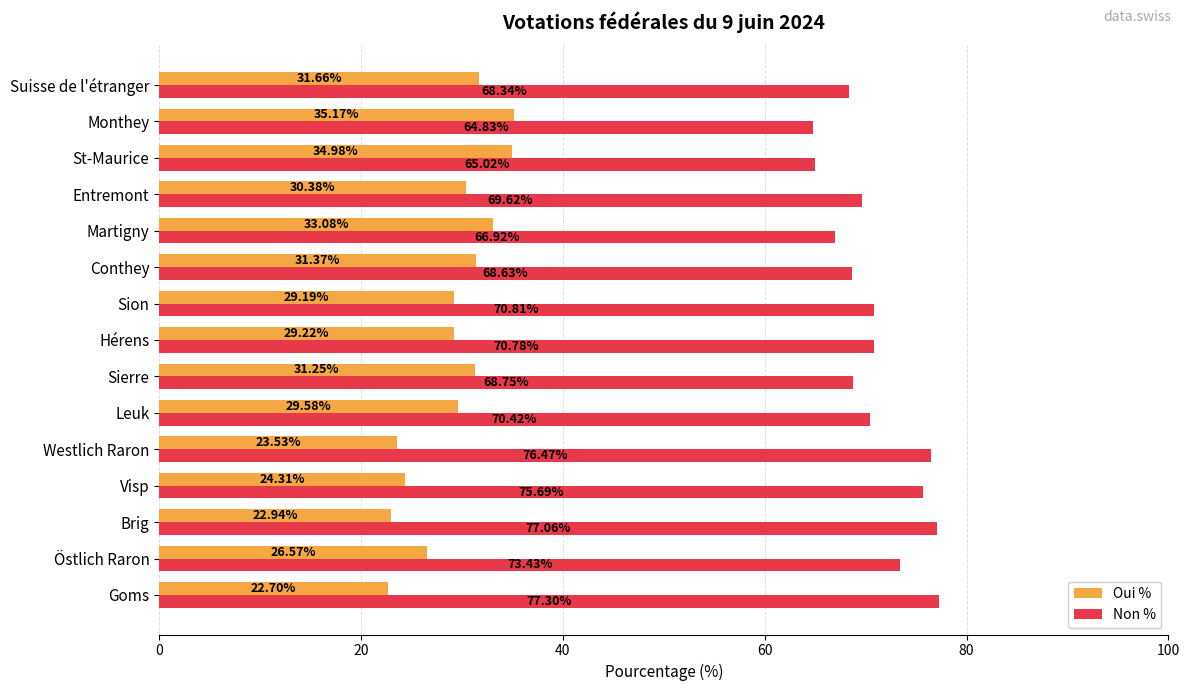

Which series has the largest total across all categories?

Non %